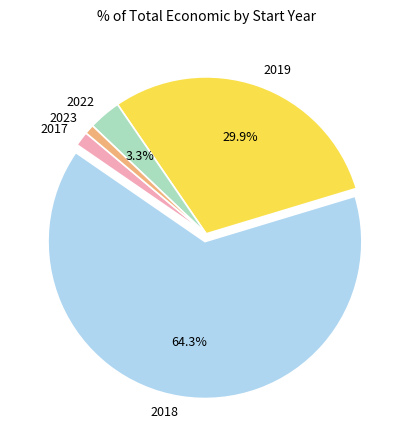

What is the largest slice in the pie chart?

2018